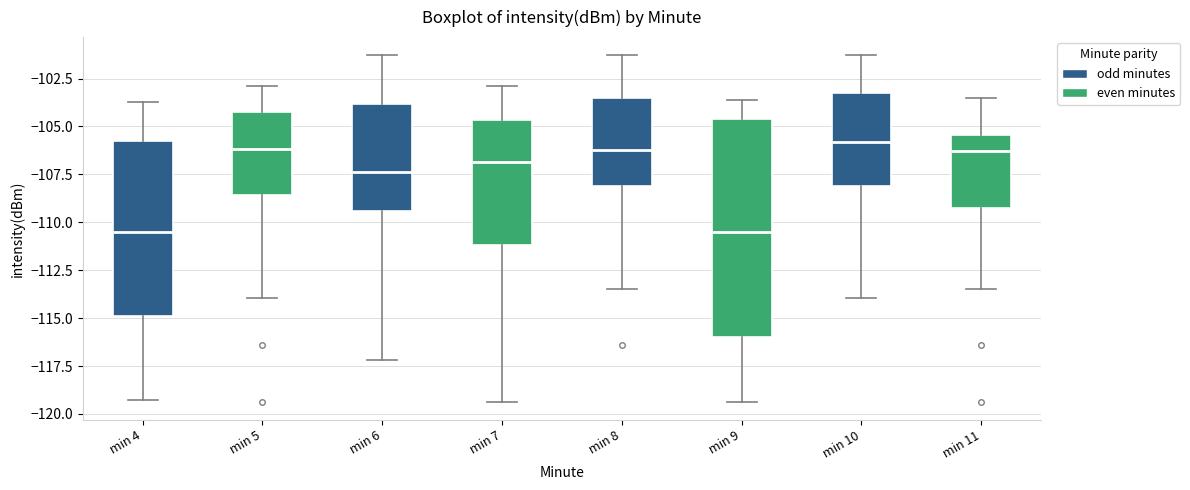

Where does the lower whisker of the box for min 9 end on the y-axis? The values are not printed on the chart, so give them approximately, as read against the axis.

-119.5